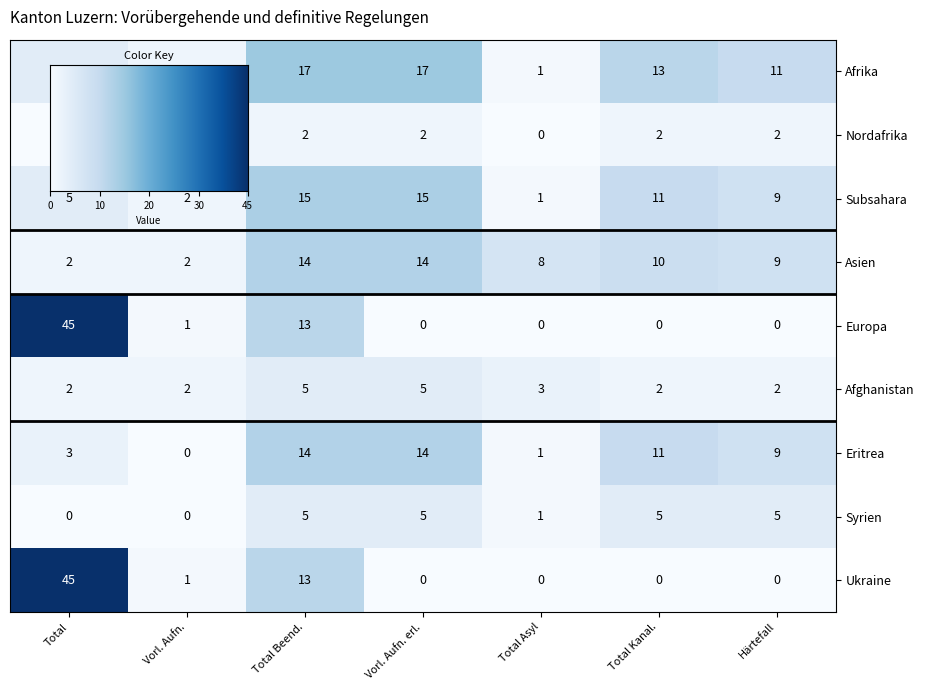

How many data points in Ukraine are above 0?

3